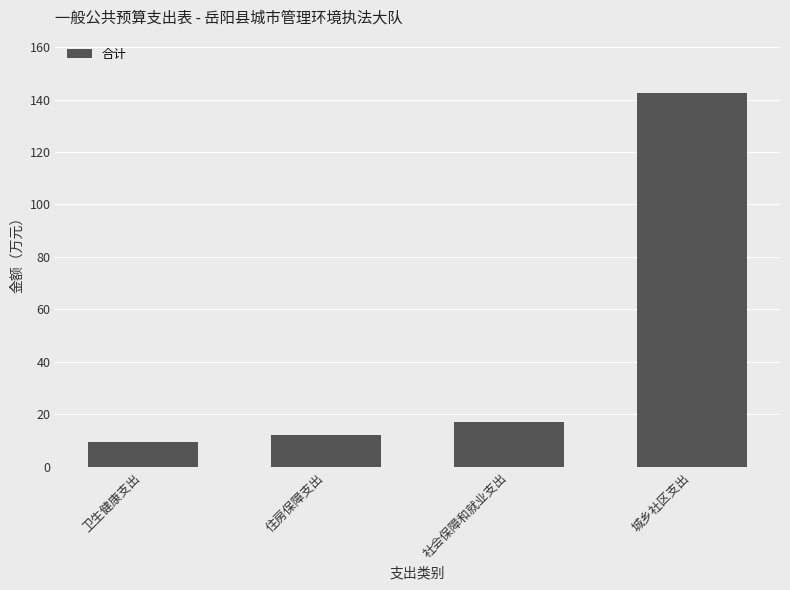

What is the minimum value shown in the chart?

9.5